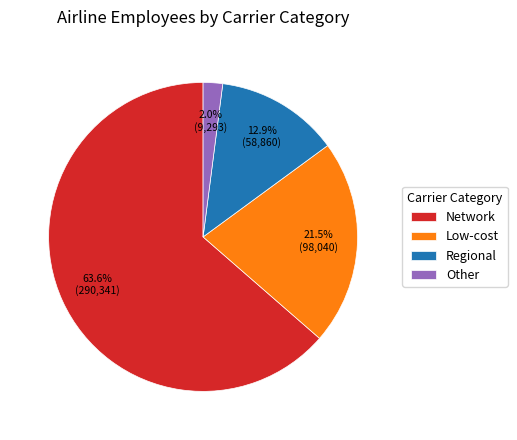

Is the sum of Other and Regional greater than half?

No